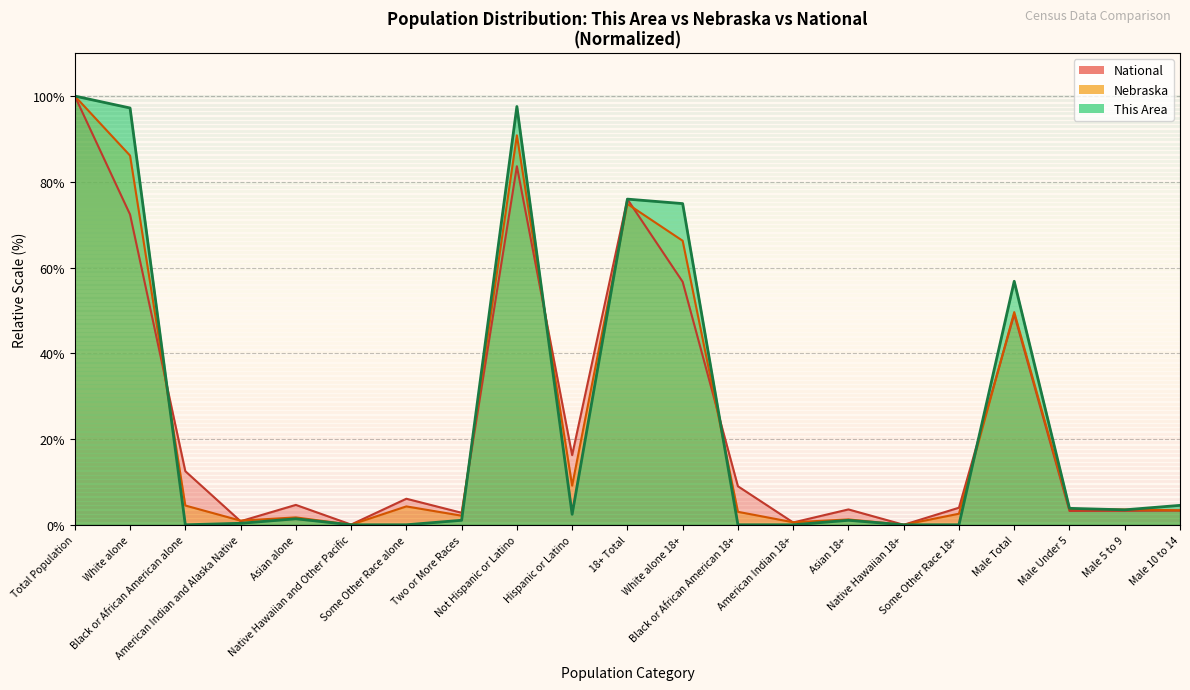

Rank the series by their maximum value, from lowest to highest.

This Area, Nebraska, National